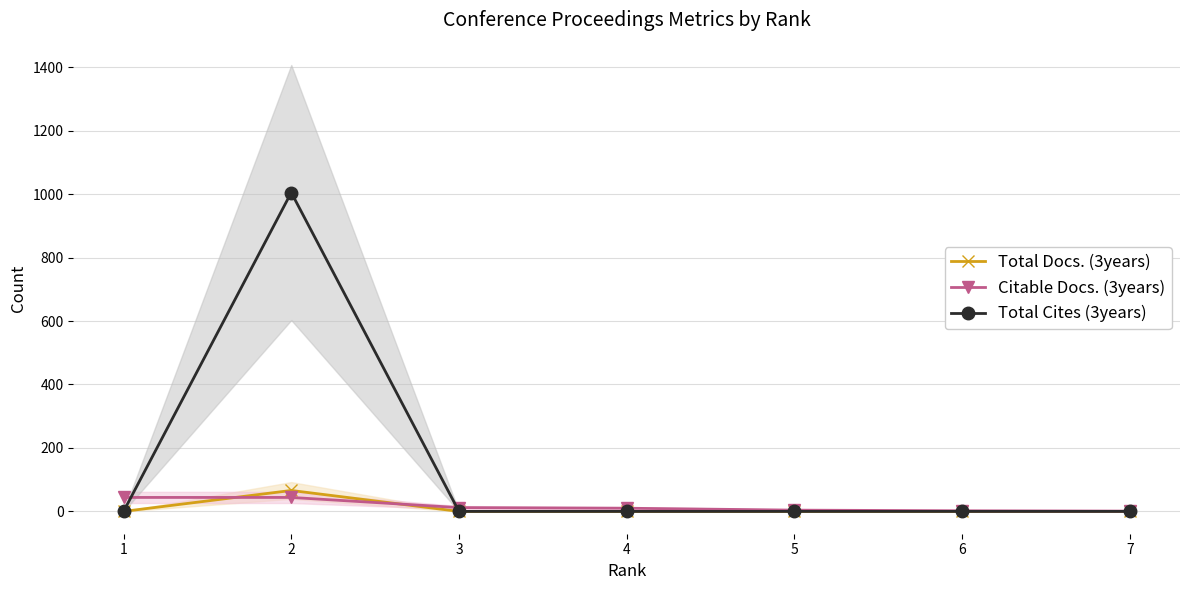

What is the difference between the maximum and minimum values in the Citable Docs. (3years) series?

43